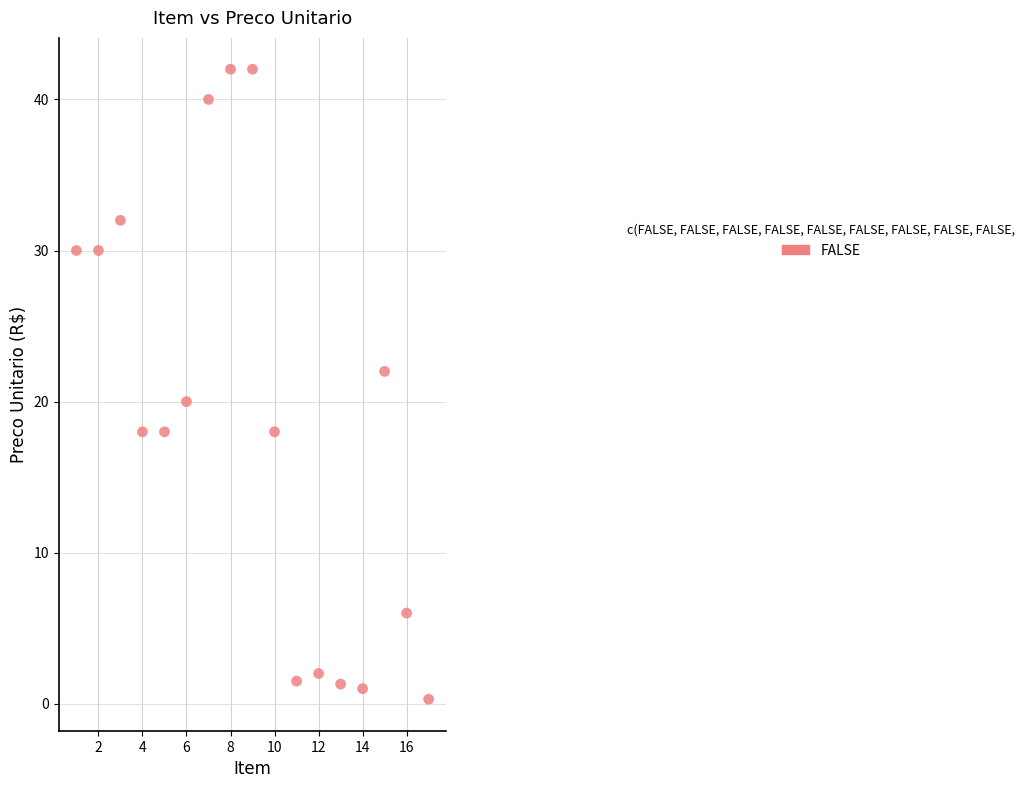

What is the range of Y values (max minus min)?

41.7